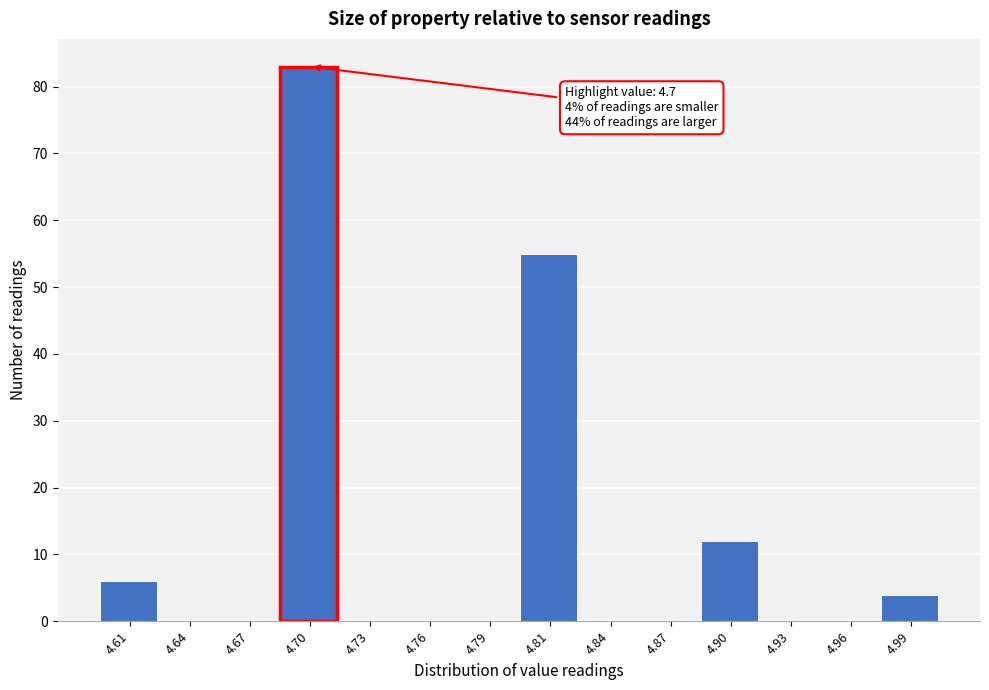

Over which range of the x-axis is the bar tallest?

4.685 to 4.715